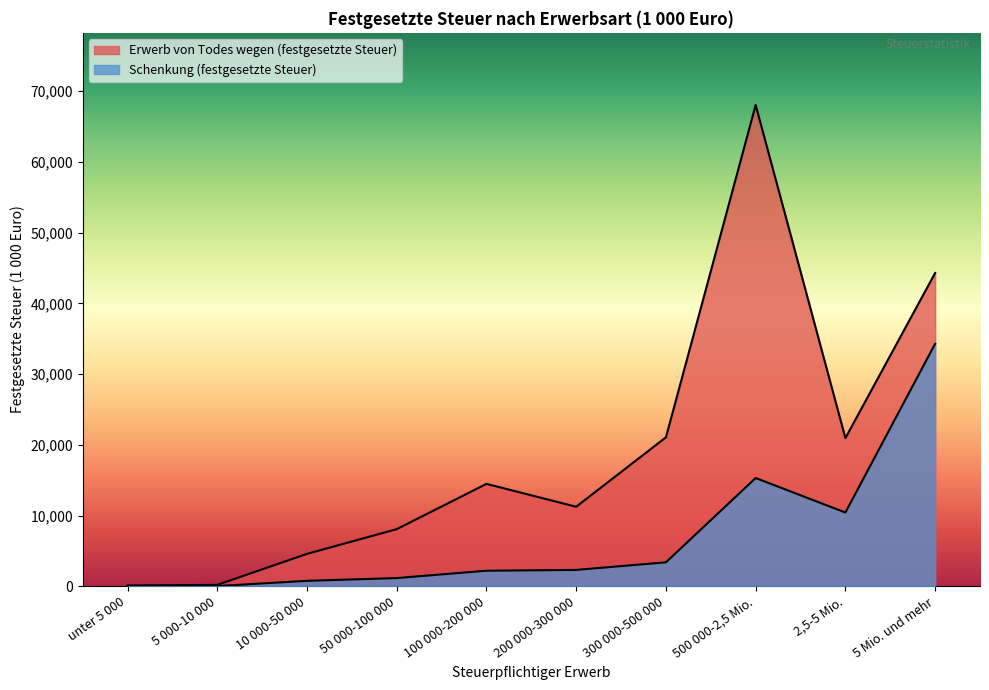

What is the difference between the maximum and minimum values in the Schenkung (festgesetzte Steuer) series?

34271